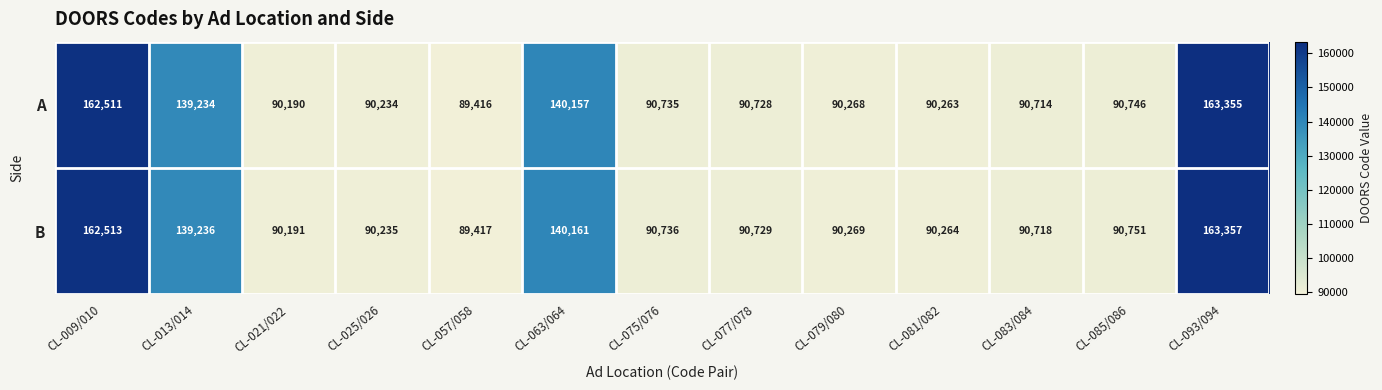

Which label corresponds to the smallest value in the chart?

CL-057/058